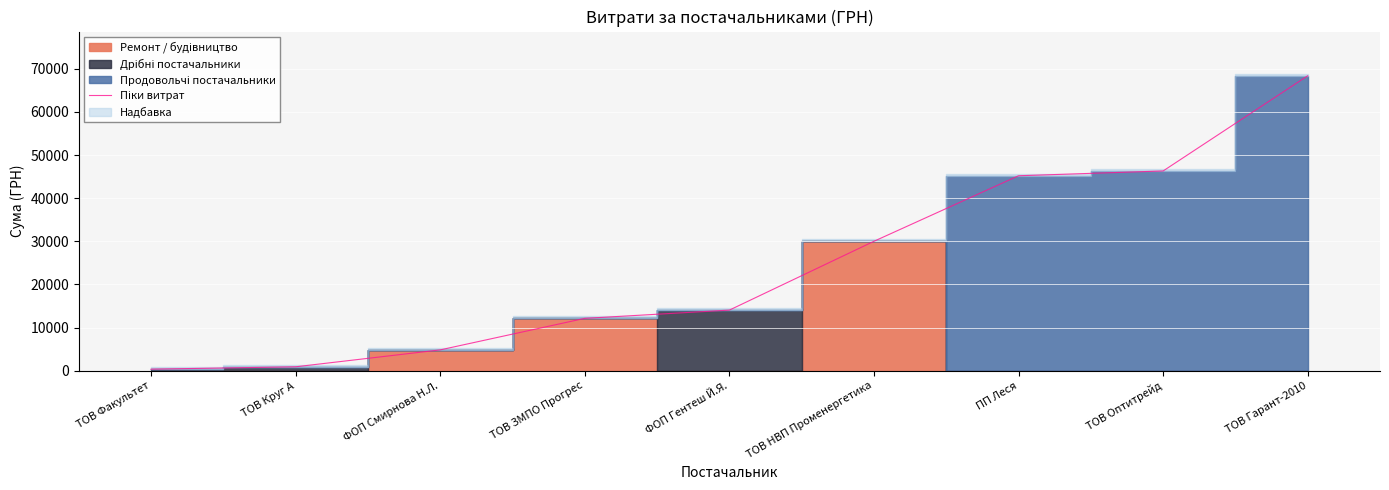

What position from the left is ТОВ НВП Променергетика?

6